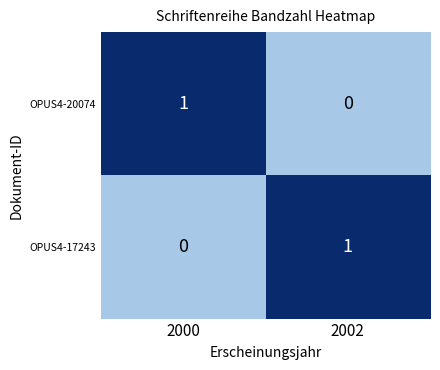

The value of OPUS4-20074 at 2000 is 1. True or false?

True